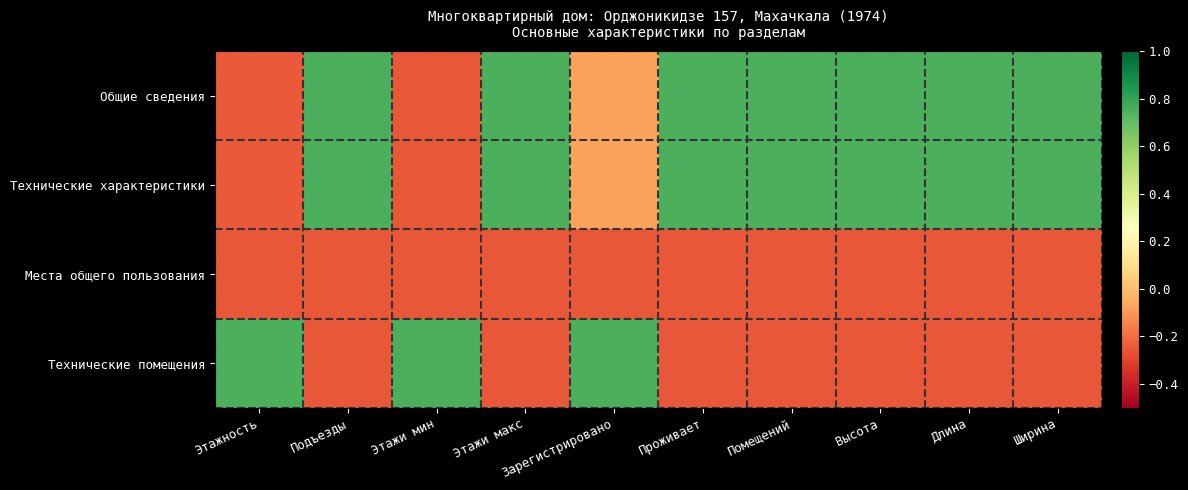

At Подъезды, list the series in order from largest to smallest.

Общие сведения, Технические характеристики, Места общего пользования, Технические помещения